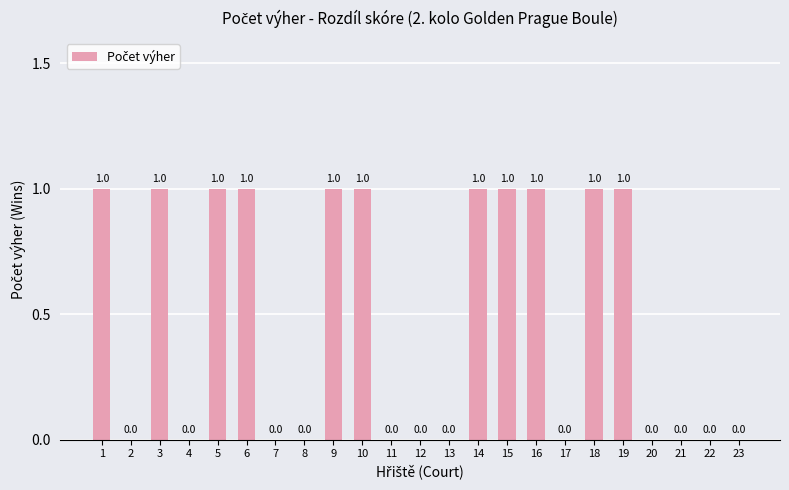

Count the number of data series in this chart.

1